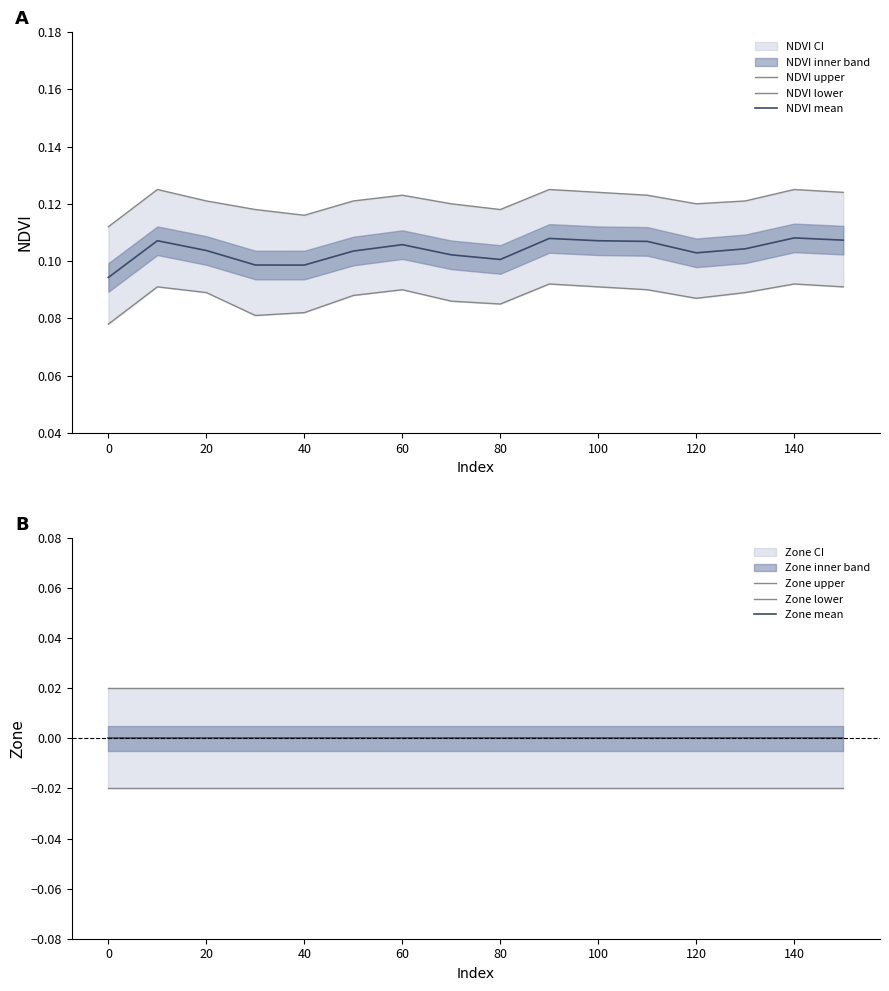

Reading left to right, list all the values displayed in this chart.

NDVI upper: 0.1	0.1	0.1	0.1	0.1	0.1	0.1	0.1	0.1	0.1	0.1	0.1	0.1	0.1	0.1	0.1
NDVI lower: 0.1	0.1	0.1	0.1	0.1	0.1	0.1	0.1	0.1	0.1	0.1	0.1	0.1	0.1	0.1	0.1
NDVI mean: 0.1	0.1	0.1	0.1	0.1	0.1	0.1	0.1	0.1	0.1	0.1	0.1	0.1	0.1	0.1	0.1
Zone upper: 0.0	0.0	0.0	0.0	0.0	0.0	0.0	0.0	0.0	0.0	0.0	0.0	0.0	0.0	0.0	0.0
Zone lower: -0.0	-0.0	-0.0	-0.0	-0.0	-0.0	-0.0	-0.0	-0.0	-0.0	-0.0	-0.0	-0.0	-0.0	-0.0	-0.0
Zone mean: 0.0	0.0	0.0	0.0	0.0	0.0	0.0	0.0	0.0	0.0	0.0	0.0	0.0	0.0	0.0	0.0